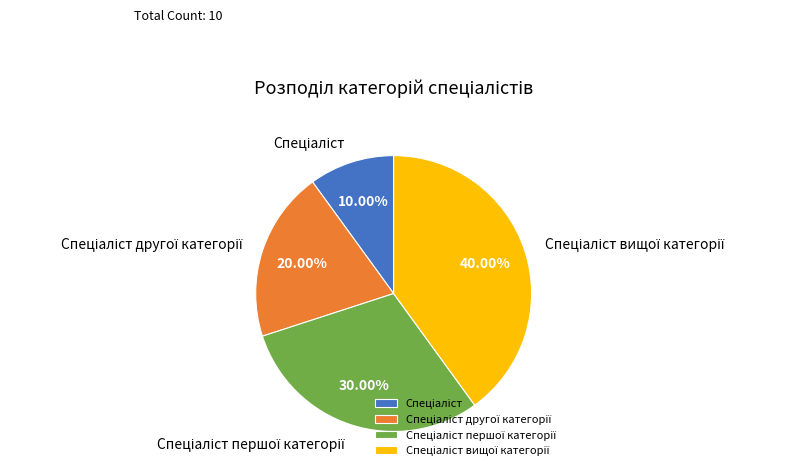

Is there a majority slice in this chart?

No